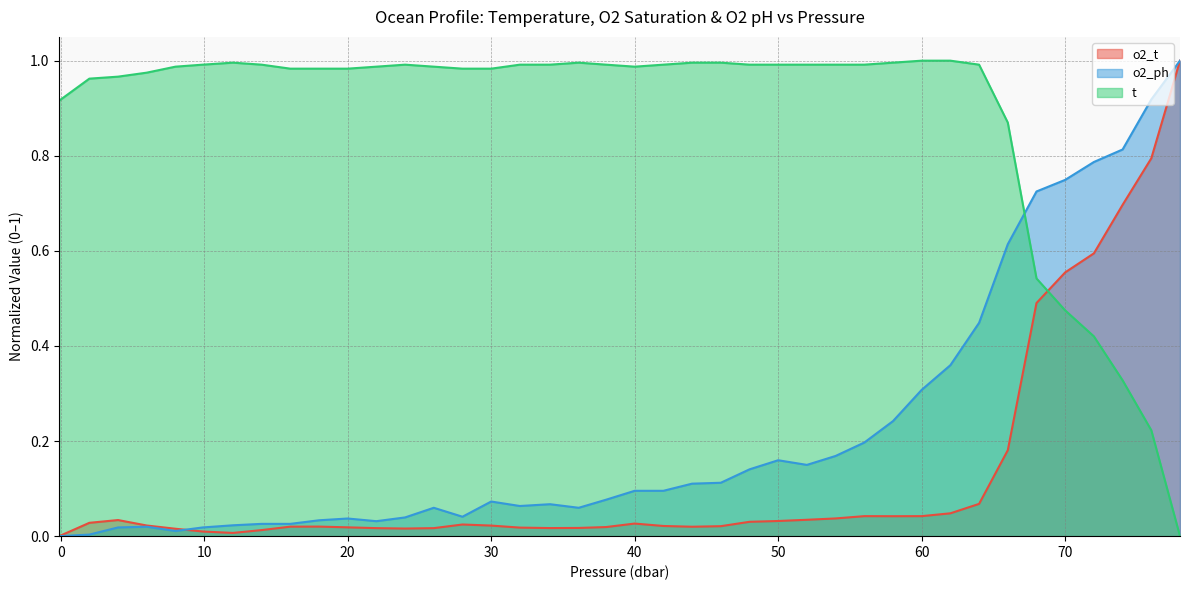

Reading left to right, what are all the values shown in this chart?

o2_t: 0.0	0.0	0.0	0.0	0.0	0.0	0.0	0.0	0.0	0.0	0.0	0.0	0.0	0.0	0.0	0.0	0.0	0.0	0.0	0.0	0.0	0.0	0.0	0.0	0.0	0.0	0.0	0.0	0.0	0.0	0.0	0.0	0.1	0.2	0.5	0.6	0.6	0.7	0.8	1.0
o2_ph: 0.0	0.0	0.0	0.0	0.0	0.0	0.0	0.0	0.0	0.0	0.0	0.0	0.0	0.1	0.0	0.1	0.1	0.1	0.1	0.1	0.1	0.1	0.1	0.1	0.1	0.2	0.1	0.2	0.2	0.2	0.3	0.4	0.4	0.6	0.7	0.7	0.8	0.8	0.9	1.0
t: 0.9	1.0	1.0	1.0	1.0	1.0	1.0	1.0	1.0	1.0	1.0	1.0	1.0	1.0	1.0	1.0	1.0	1.0	1.0	1.0	1.0	1.0	1.0	1.0	1.0	1.0	1.0	1.0	1.0	1.0	1.0	1.0	1.0	0.9	0.5	0.5	0.4	0.3	0.2	0.0